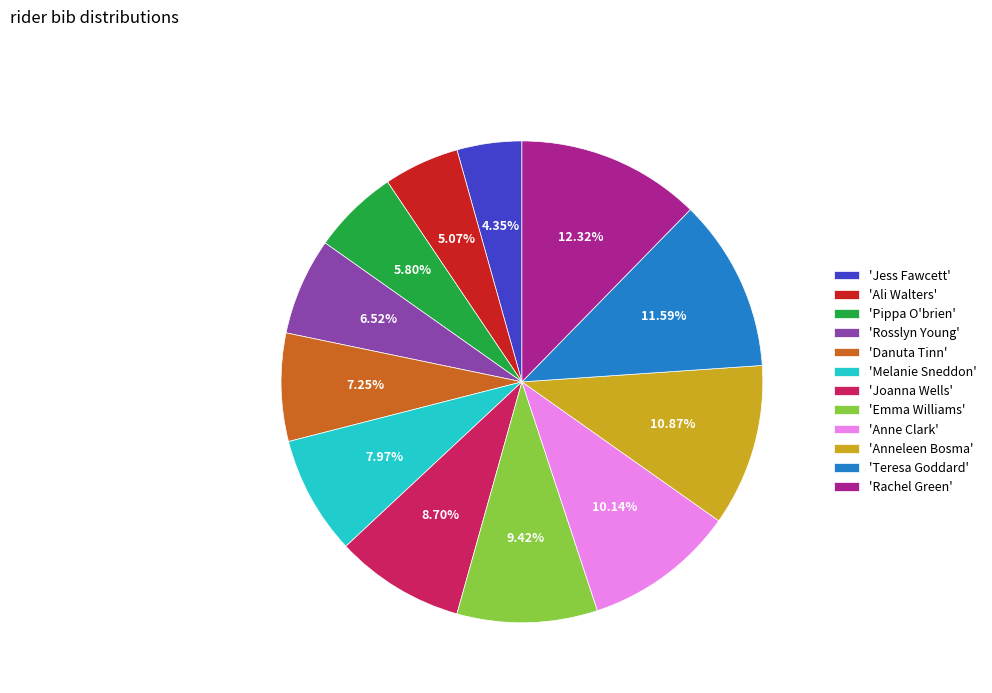

Does 'Ali Walters' represent more than half of the total?

No